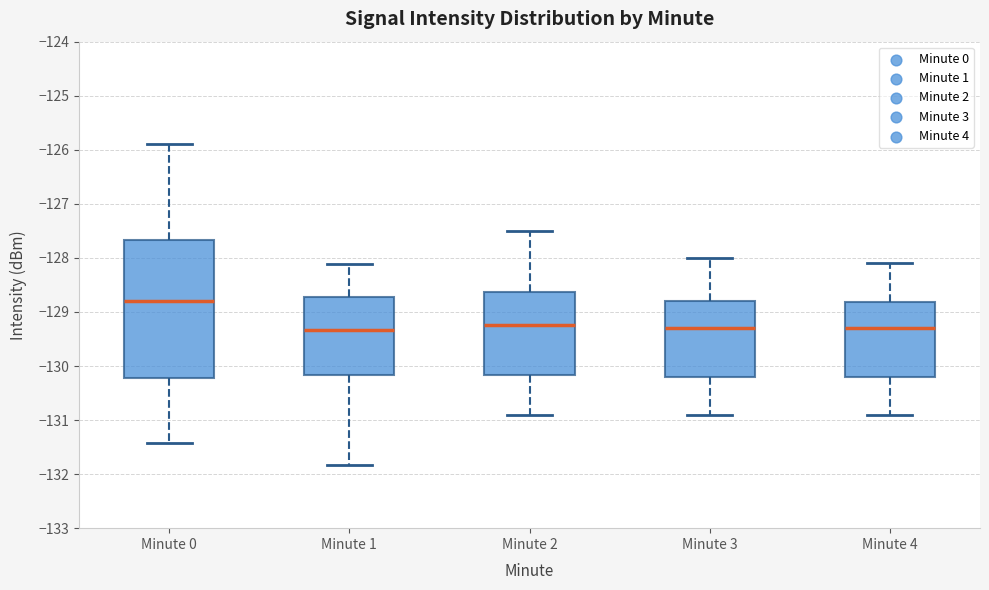

Comparing the boxes themselves (not the whiskers), which one is the tallest?

Minute 0